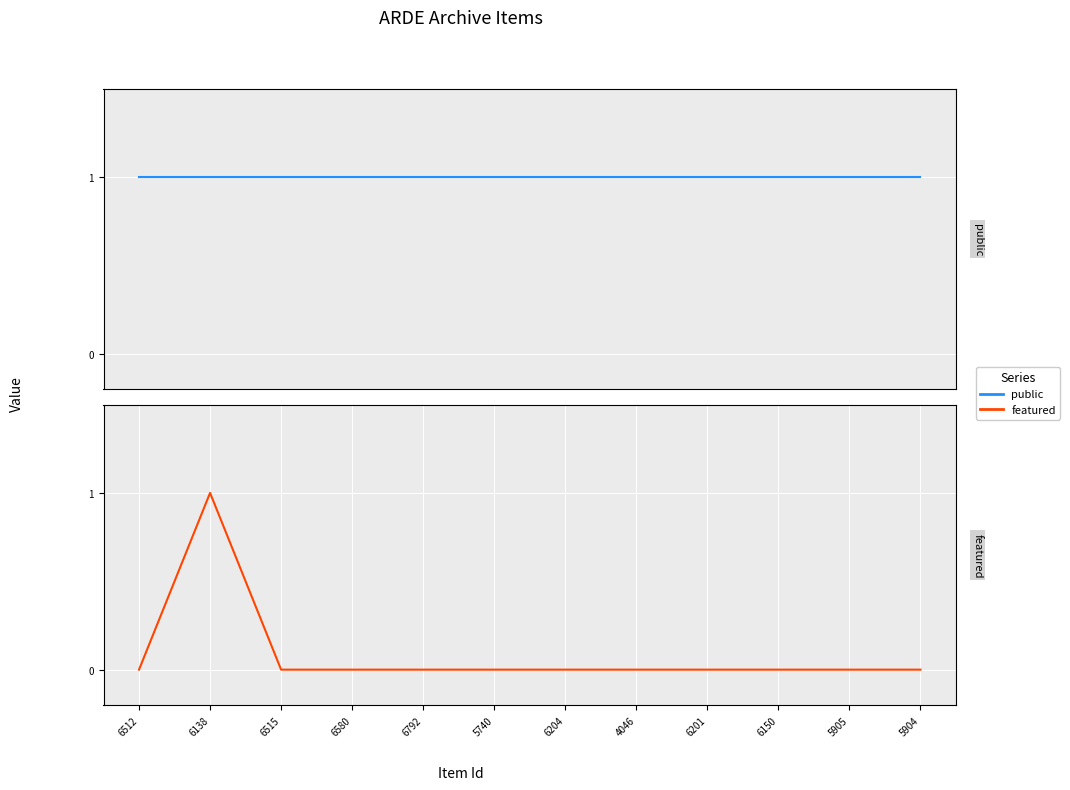

Reading right to left, extract all data points from this chart.

public: 1	1	1	1	1	1	1	1	1	1	1	1
featured: 0	0	0	0	0	0	0	0	0	0	1	0